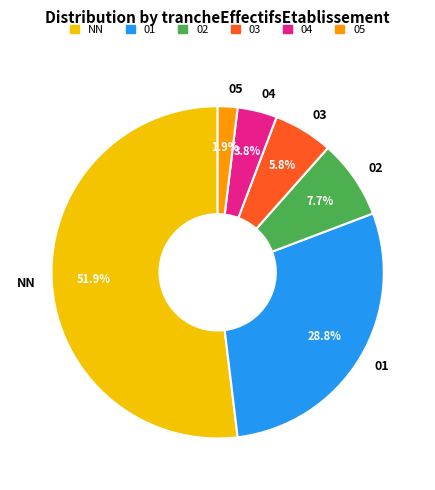

True or false: NN accounts for 52% of the total.

True